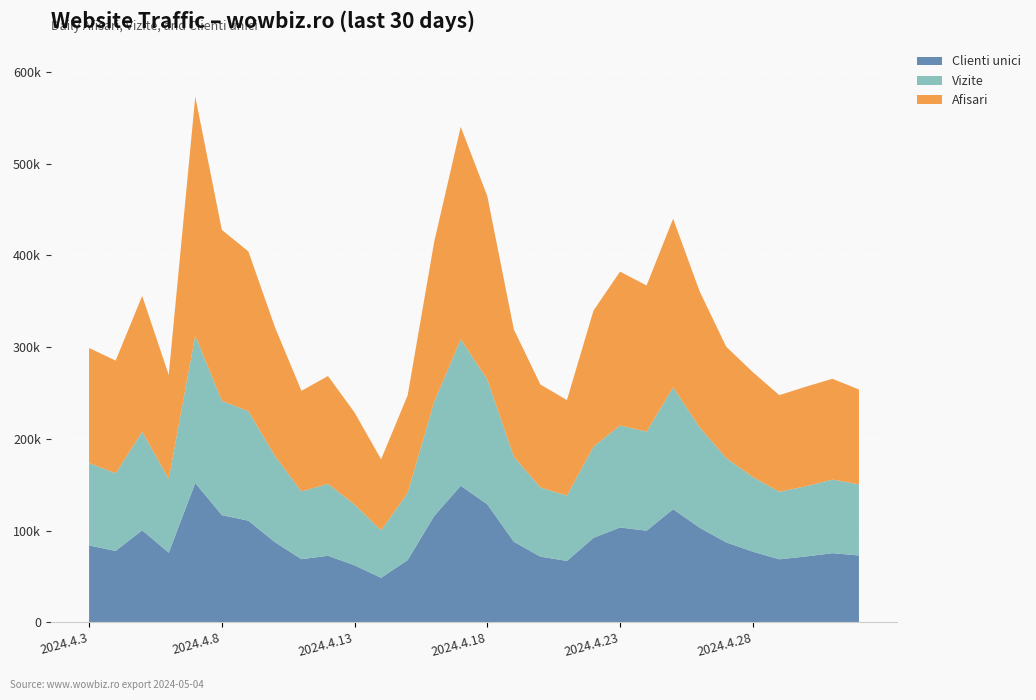

Reading right to left, extract all data points from this chart.

Clienti unici: 2024.5.2=72848	2024.5.1=75312	2024.4.30=71711	2024.4.29=68659	2024.4.28=76947	2024.4.27=87097	2024.4.26=103041	2024.4.25=123262	2024.4.24=99814	2024.4.23=103356	2024.4.22=92002	2024.4.21=66881	2024.4.20=71533	2024.4.19=87771	2024.4.18=128544	2024.4.17=148836	2024.4.16=115851	2024.4.15=67833	2024.4.14=48467	2024.4.13=62100	2024.4.12=72467	2024.4.11=68804	2024.4.10=87293	2024.4.9=110756	2024.4.8=116807	2024.4.7=151796	2024.4.6=75840	2024.4.5=100269	2024.4.4=77765	2024.4.3=83705
Vizite: 2024.5.2=77529	2024.5.1=80233	2024.4.30=76522	2024.4.29=73594	2024.4.28=81424	2024.4.27=91890	2024.4.26=109462	2024.4.25=132844	2024.4.24=108018	2024.4.23=111155	2024.4.22=99579	2024.4.21=71193	2024.4.20=75471	2024.4.19=92769	2024.4.18=136037	2024.4.17=159513	2024.4.16=124538	2024.4.15=73222	2024.4.14=51731	2024.4.13=66305	2024.4.12=78426	2024.4.11=73818	2024.4.10=94082	2024.4.9=119280	2024.4.8=124618	2024.4.7=160889	2024.4.6=80395	2024.4.5=107391	2024.4.4=84666	2024.4.3=89916
Afisari: 2024.5.2=103348	2024.5.1=109872	2024.4.30=108567	2024.4.29=105348	2024.4.28=114312	2024.4.27=121394	2024.4.26=148134	2024.4.25=183766	2024.4.24=159290	2024.4.23=167711	2024.4.22=148142	2024.4.21=104159	2024.4.20=112164	2024.4.19=138686	2024.4.18=199964	2024.4.17=231678	2024.4.16=174309	2024.4.15=106316	2024.4.14=77431	2024.4.13=100259	2024.4.12=117544	2024.4.11=109659	2024.4.10=140324	2024.4.9=174210	2024.4.8=186347	2024.4.7=260249	2024.4.6=113440	2024.4.5=148102	2024.4.4=122808	2024.4.3=125370